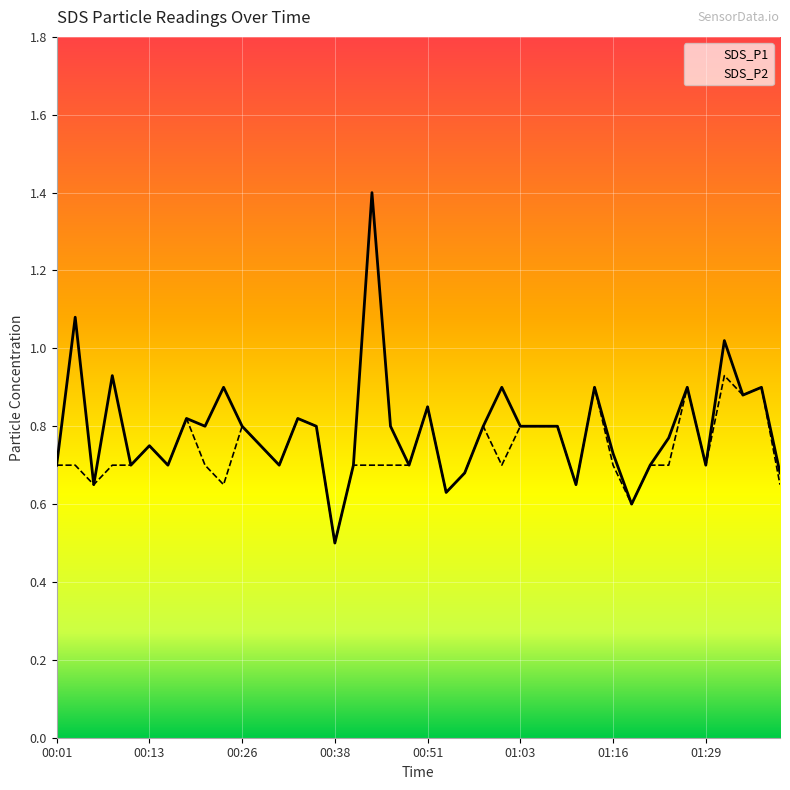

What is the difference between the second highest and second lowest values in the SDS_P2 series?

0.3